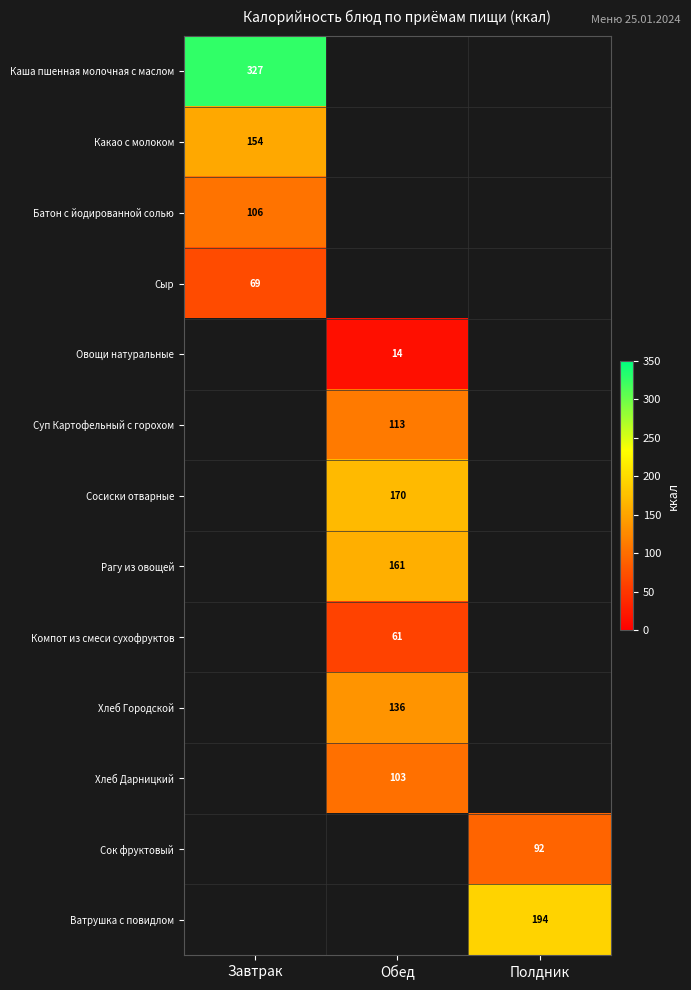

What is the greatest value displayed?

327.0